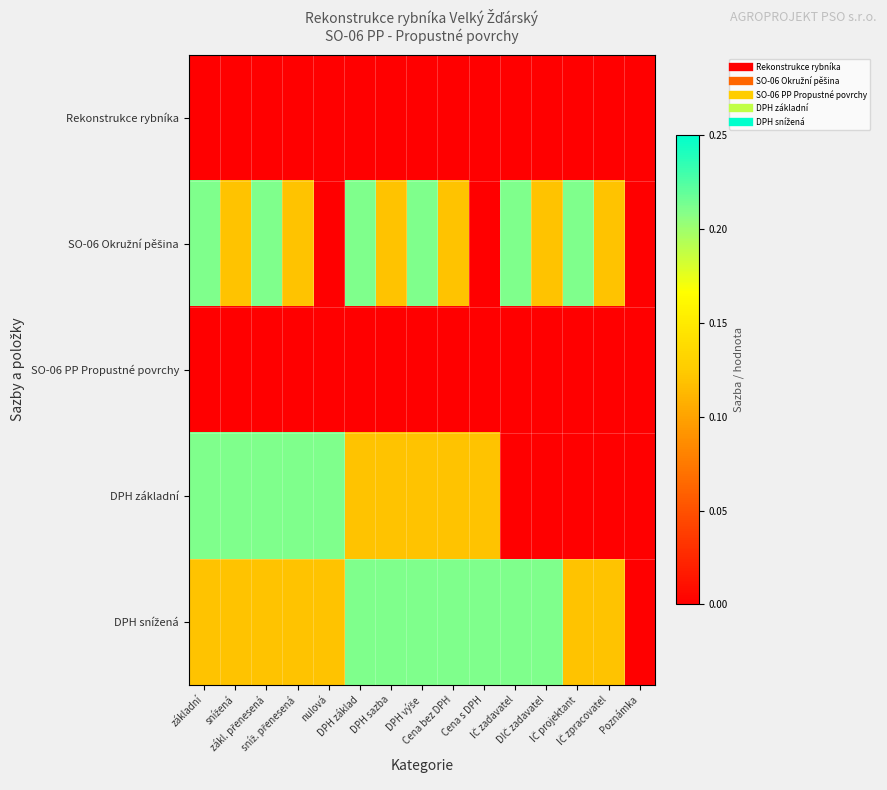

Between základní and sníž. přenesená, which series saw the biggest shift?

SO-06 Okružní pěšina